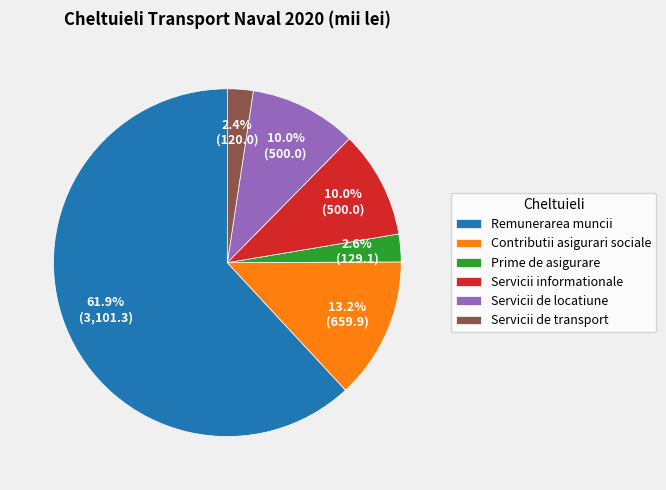

What is the total percentage of Servicii de transport and Servicii informationale?

12.4%